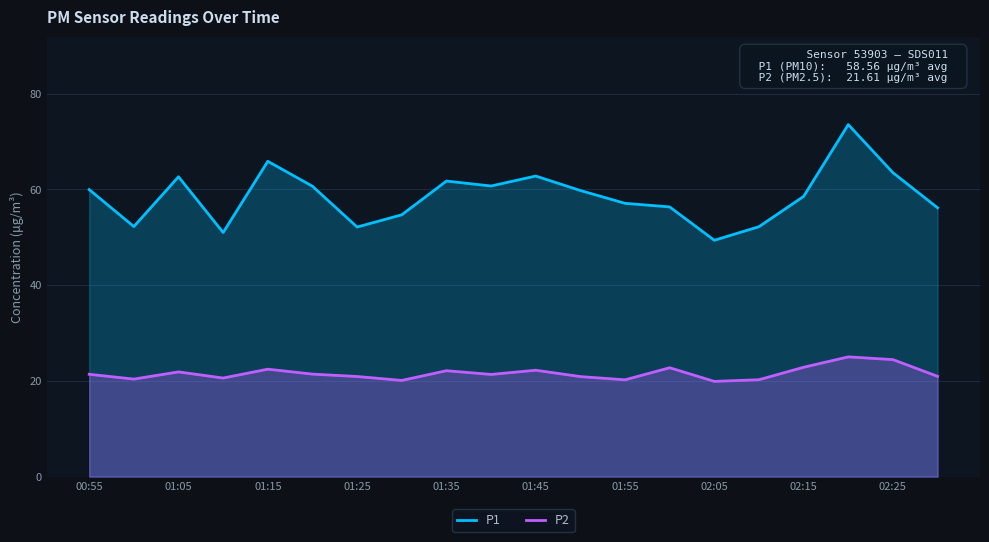

How many lines are shown in the chart?

2